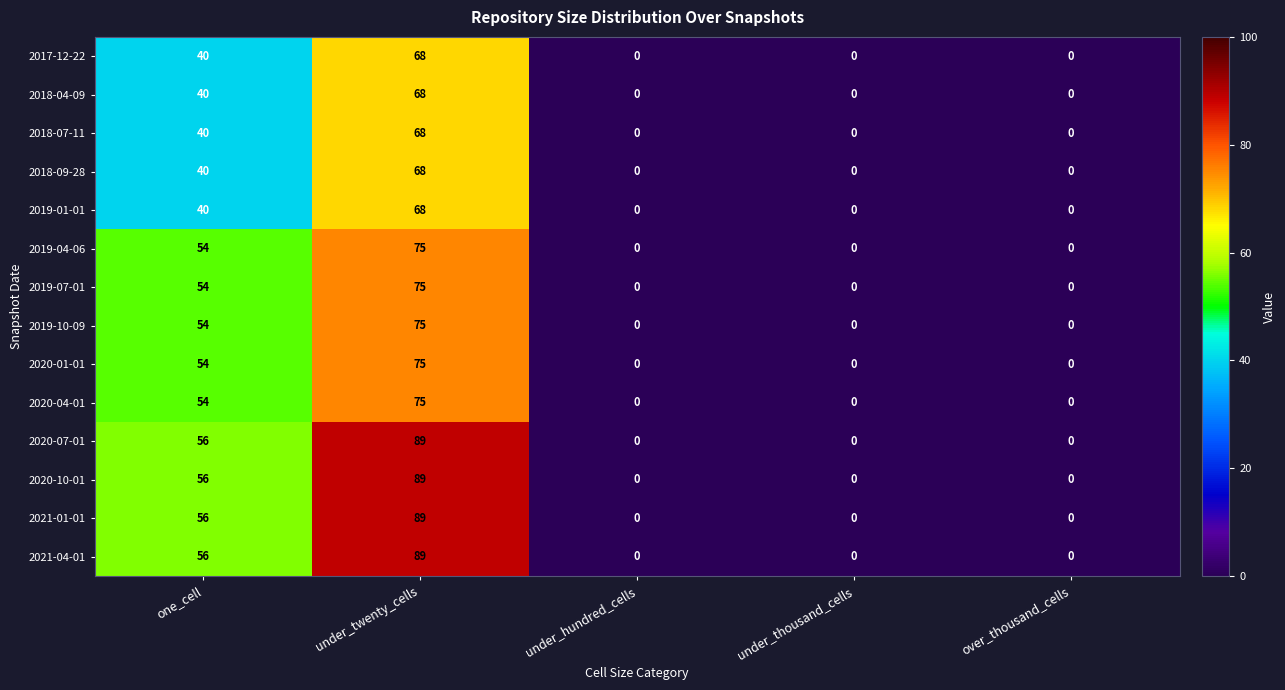

What is the difference between the highest and lowest values at one_cell?

16